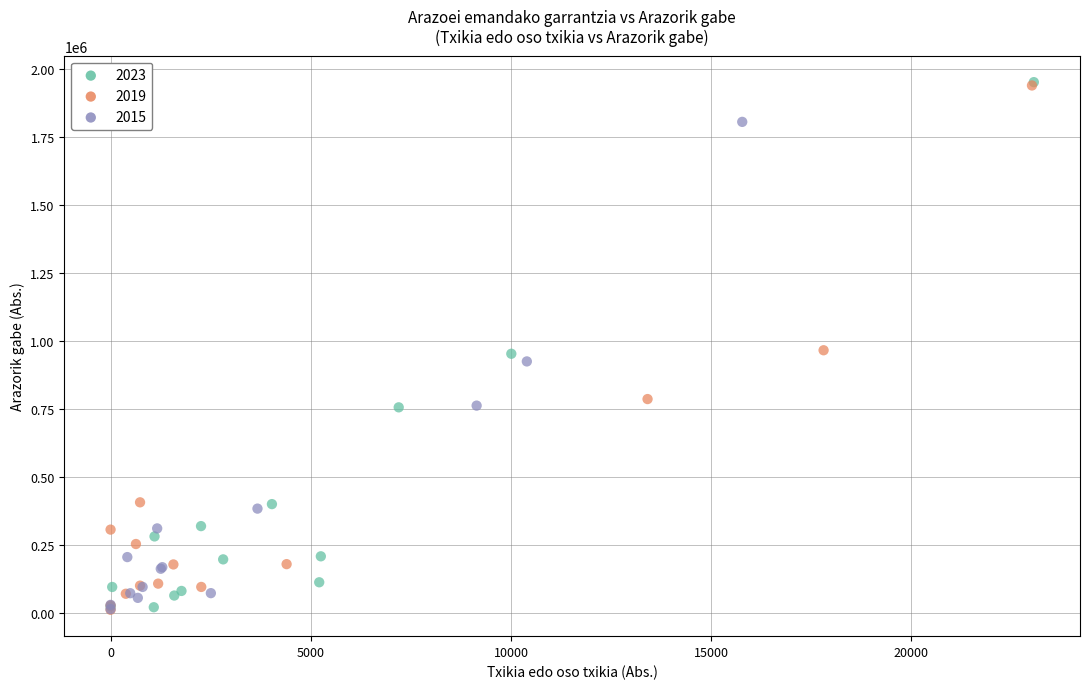

Which series has the widest spread of Y values?

2023